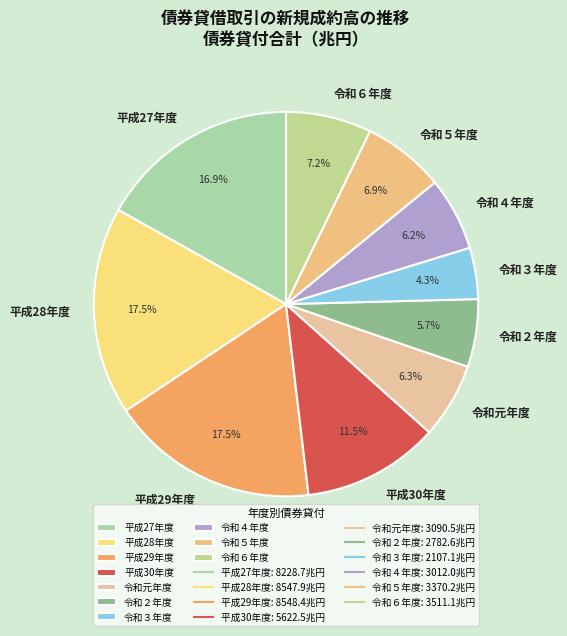

What is the ratio of the value at 平成29年度 to the value at 平成30年度?

1.5